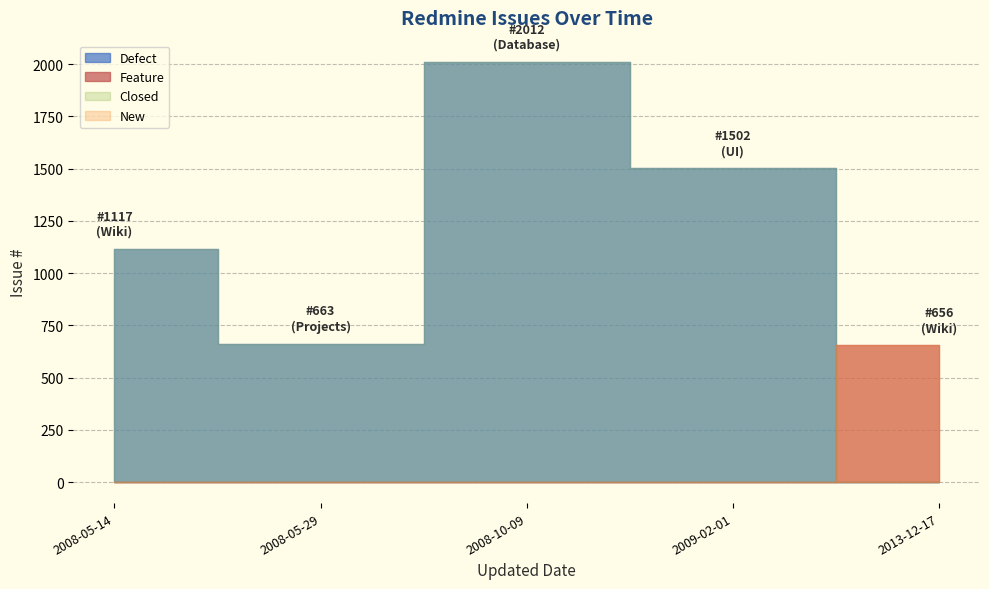

What is the sum of the values at 2008-05-29 and 2008-05-14?

1780